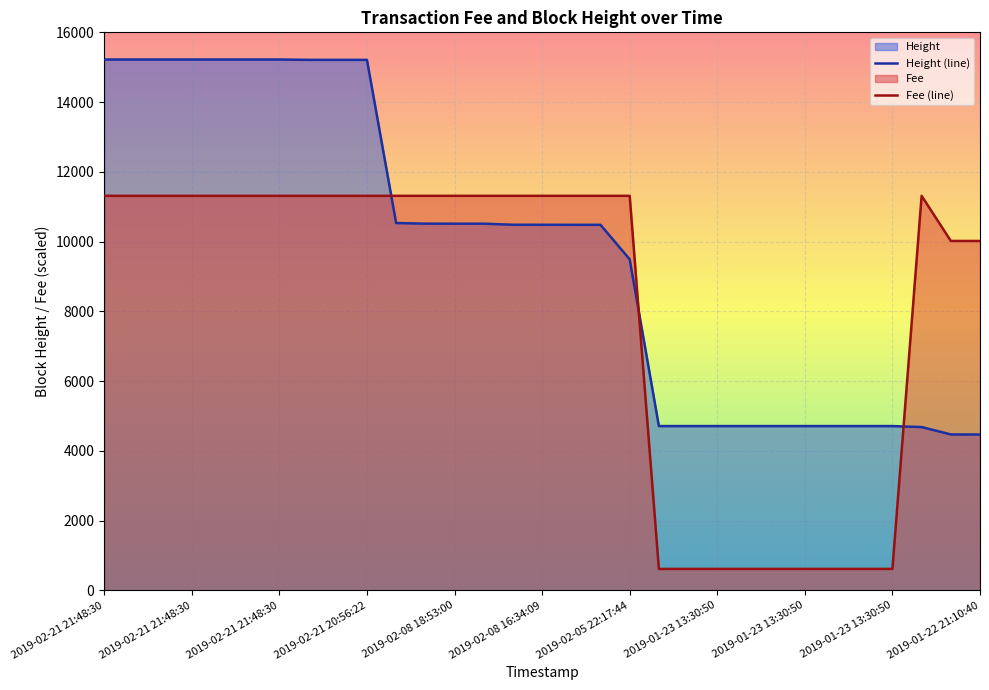

How many lines are shown in the chart?

2